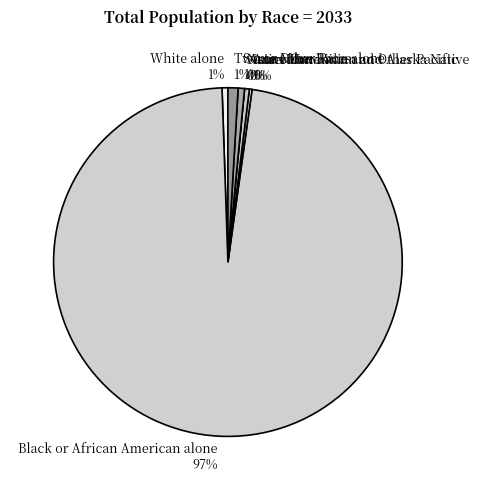

Do Two or More Races and Native Hawaiian and Other Pacific together represent more than half of the pie?

No